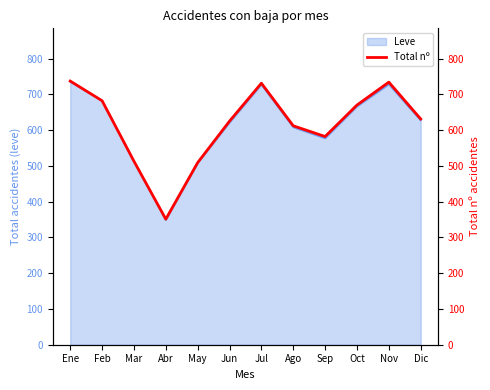

What is the difference between the maximum and second lowest values?

228